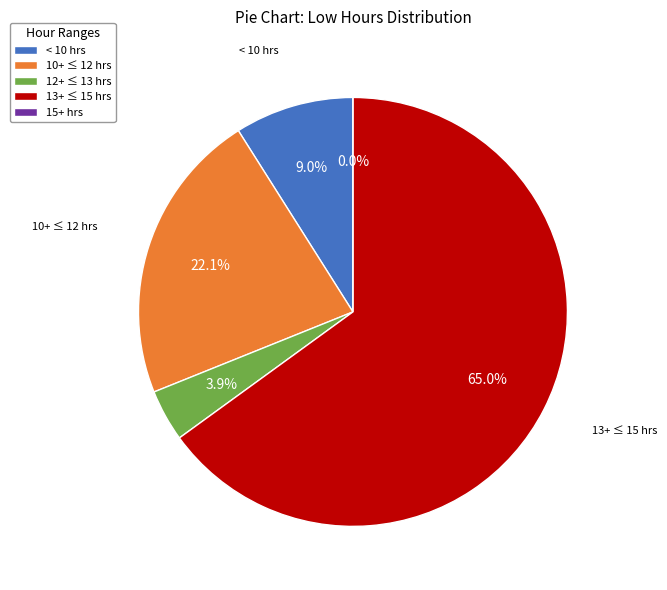

The Day 22 slice represents 1% of the pie. True or false?

False